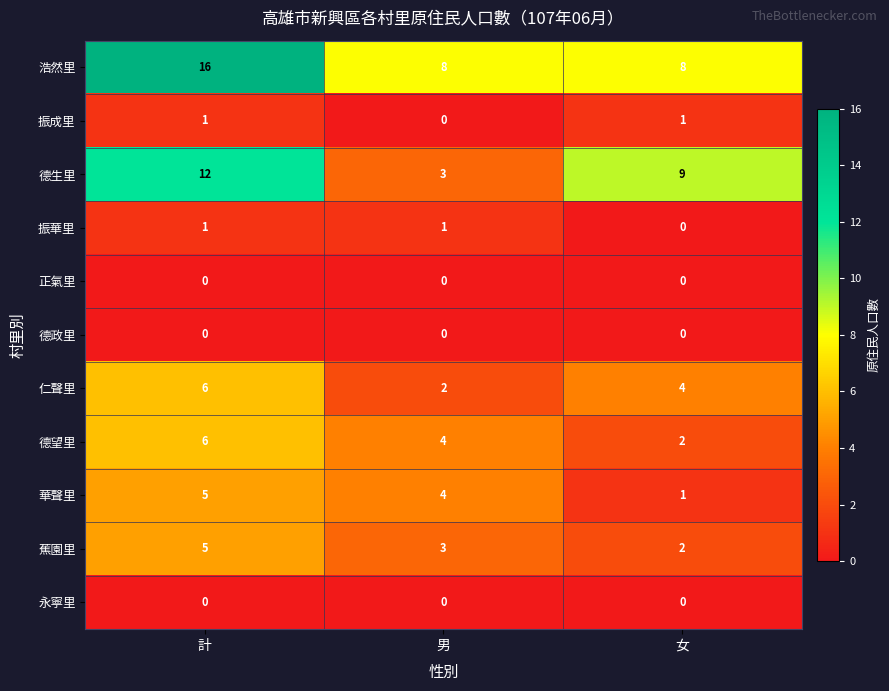

List the labels in order of 德望里 value, smallest first.

女, 男, 計